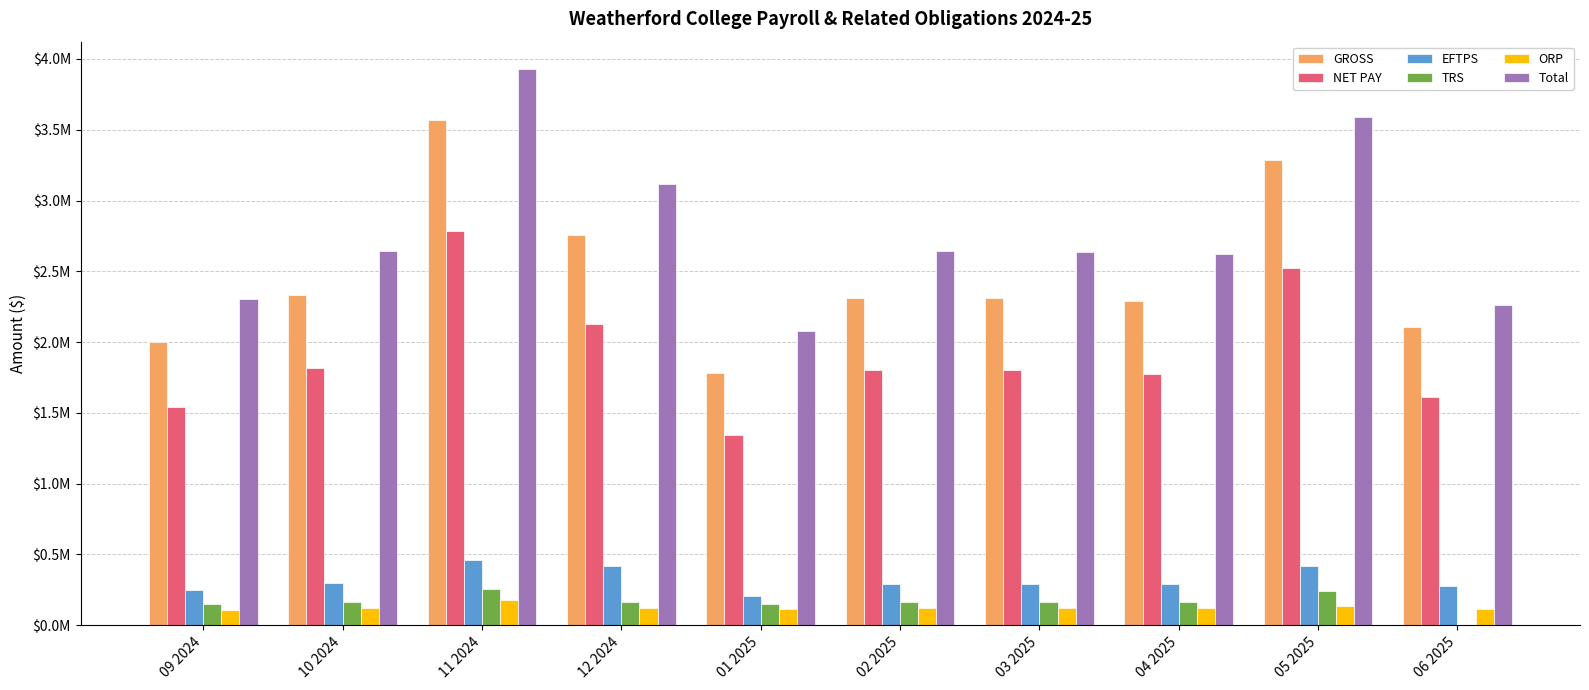

What is the label of the 4th bar from the left?

12 2024